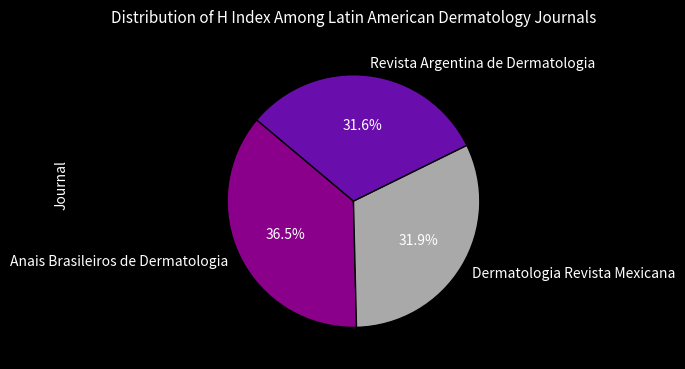

Count the number of slices in the pie.

3